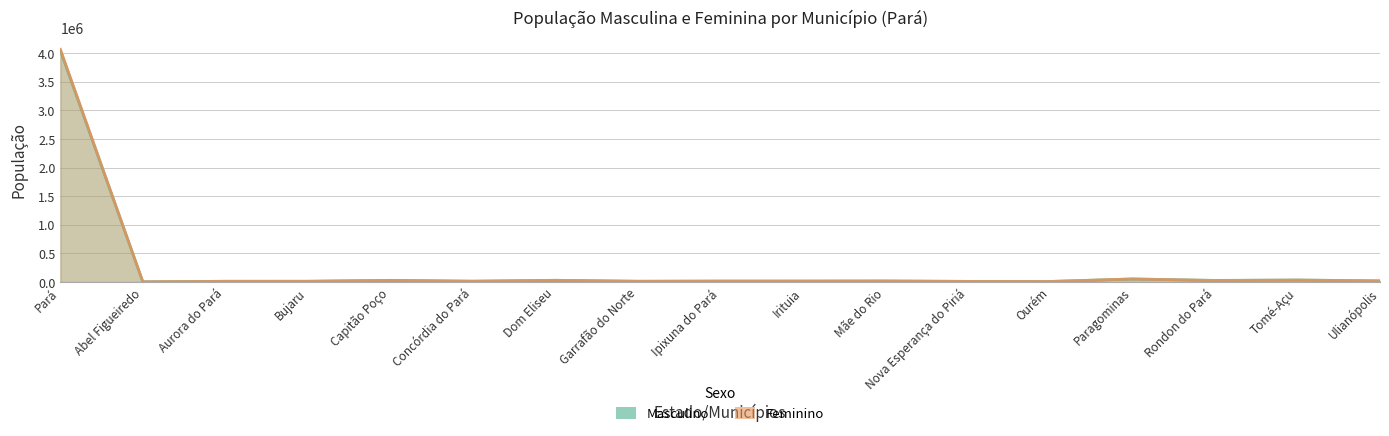

Rank the series by their maximum value, from lowest to highest.

Masculino, Feminino